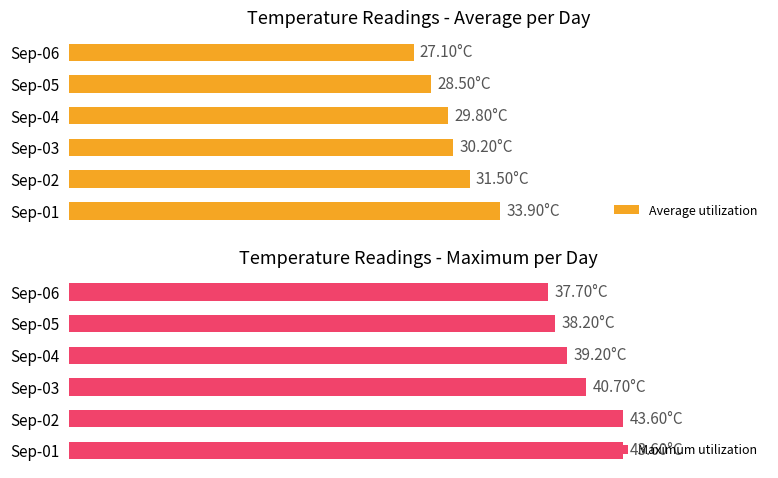

The Maximum utilization series shows 43.6 at Sep-02. True or false?

True